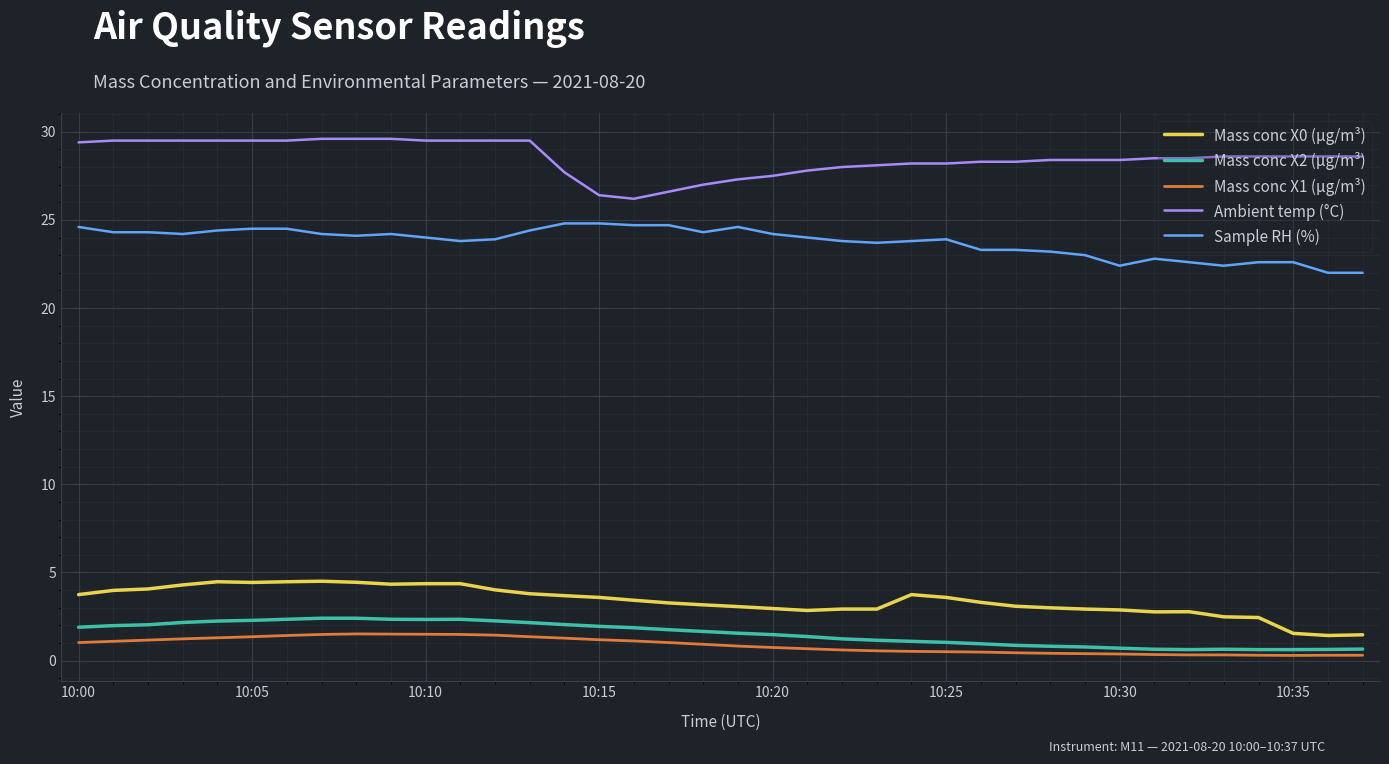

What is the maximum value shown in the chart?

29.6